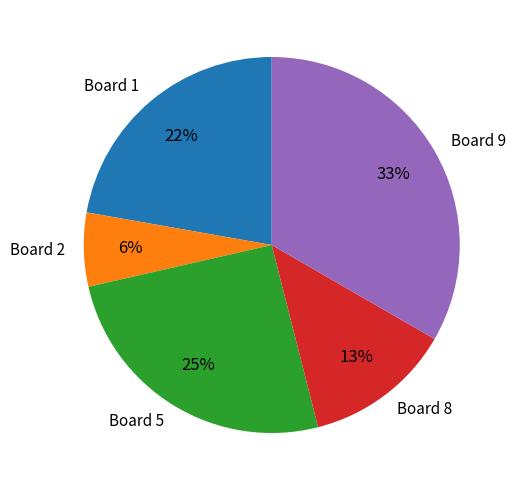

Does Board 1 account for over 50% of the chart?

No